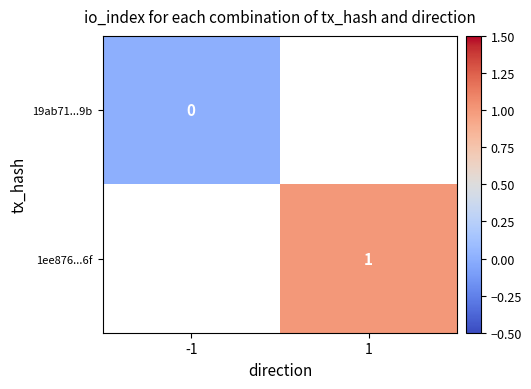

At how many categories does at least one series exceed 0?

1